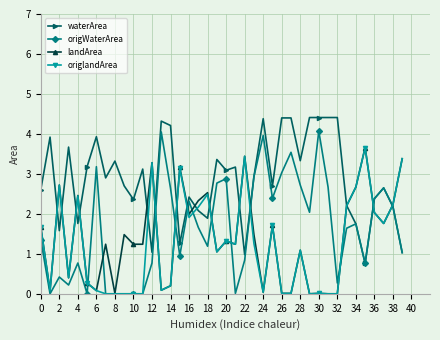

True or false: waterArea has more than 1 points higher than both neighbors.

True